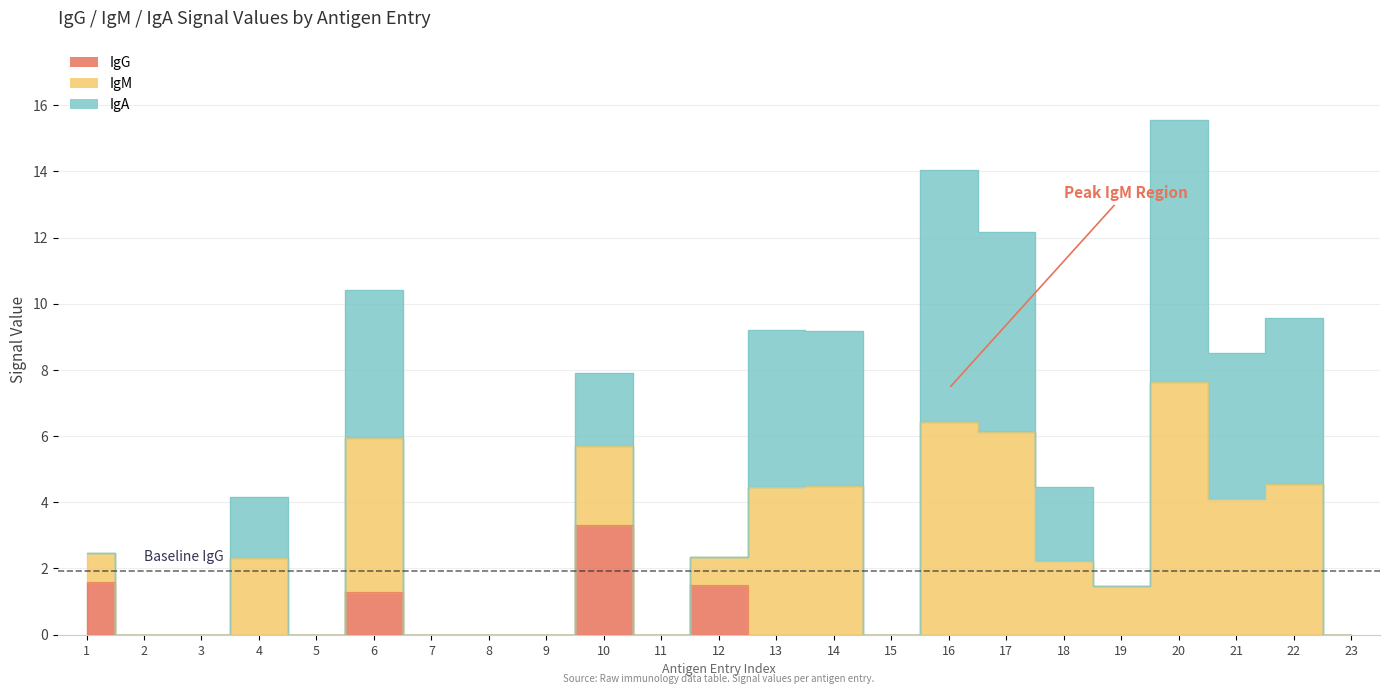

What is the average value of the IgG series?

0.3